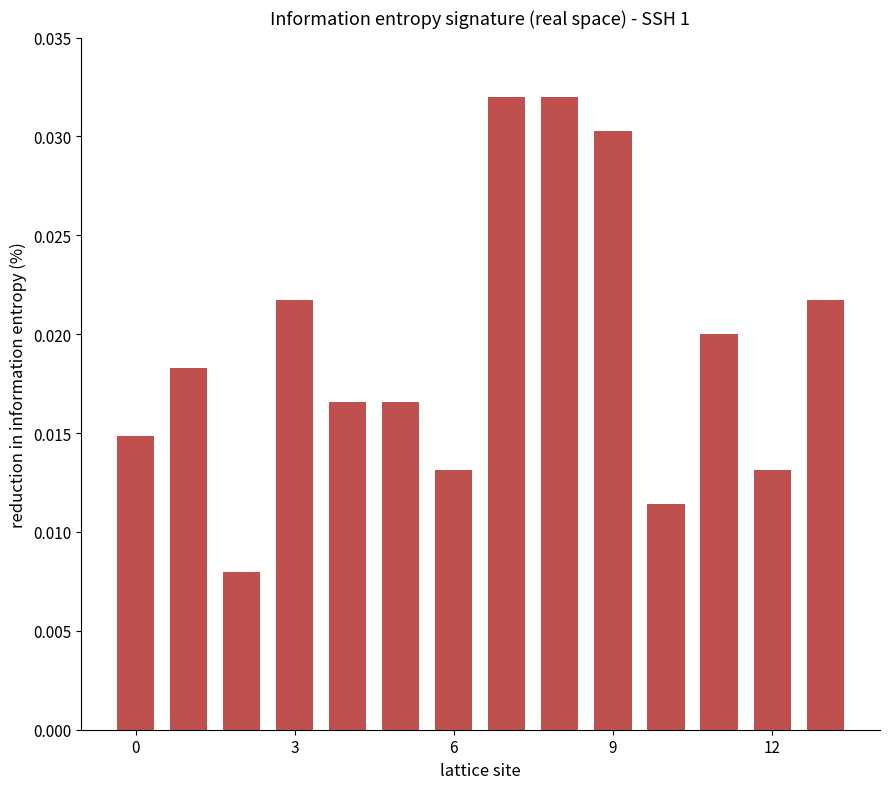

Count the values in the range 0 to 1.

14